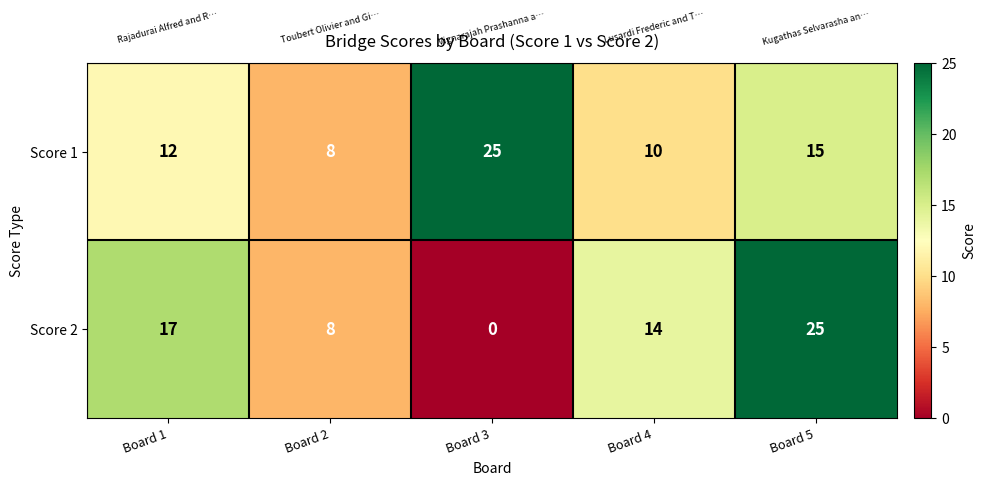

Which series has the largest range (max minus min)?

Score 2